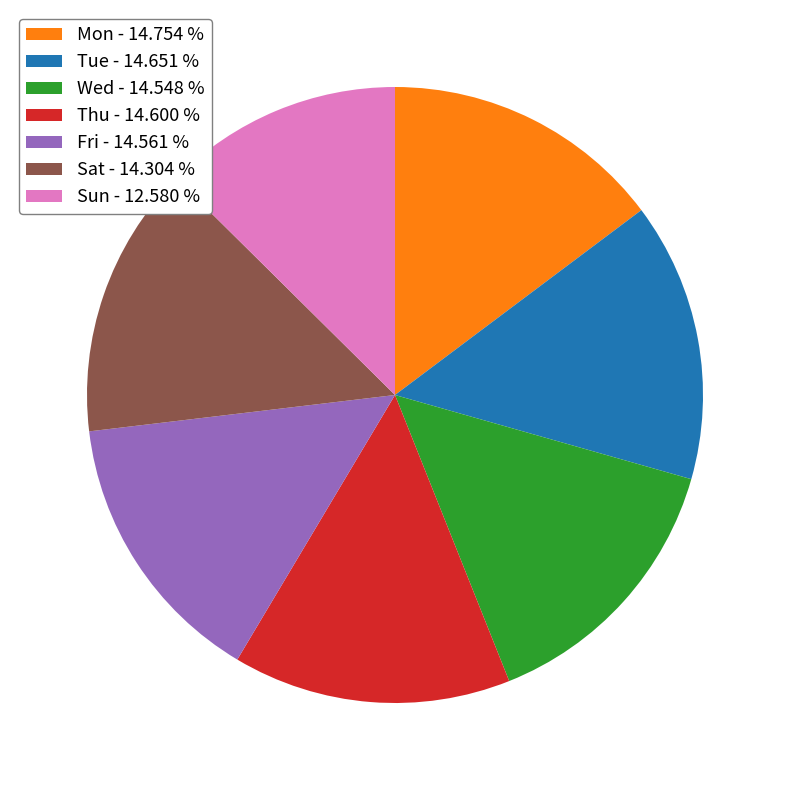

How many slices are in this pie chart?

7